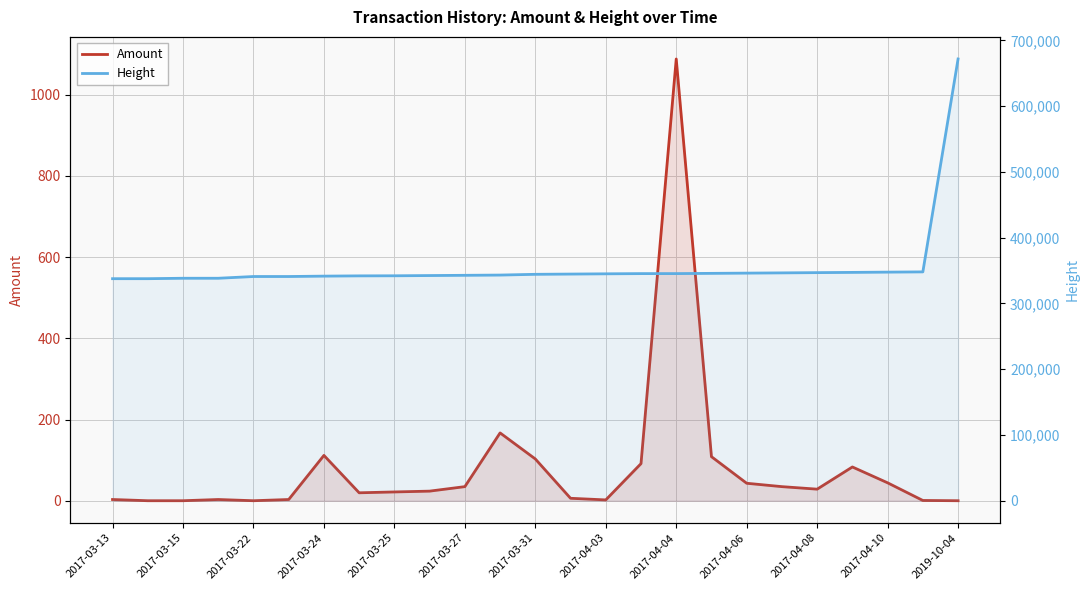

What is the total value across all series at 2017-03-27?

342838.7